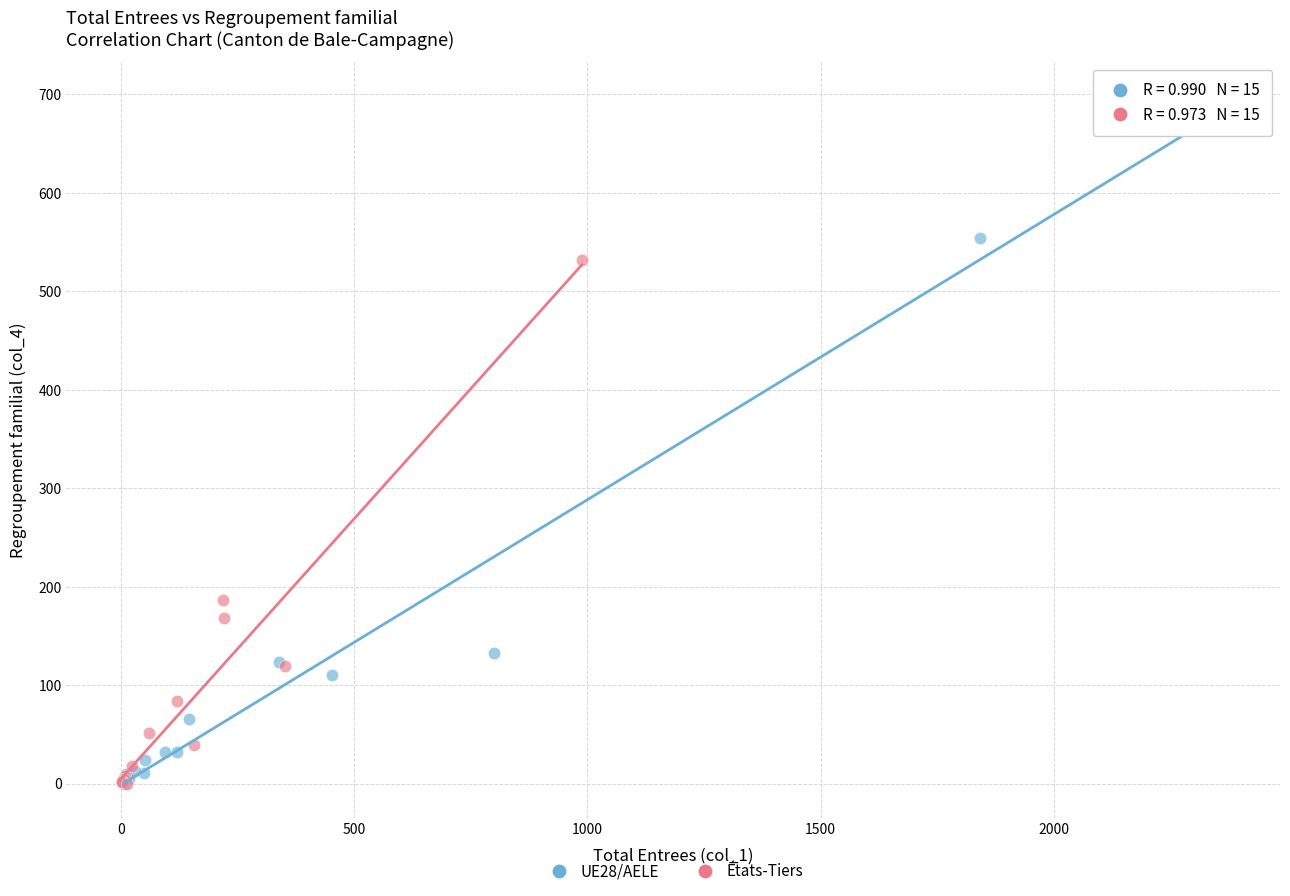

Which series has the largest Y range (max minus min)?

UE28/AELE